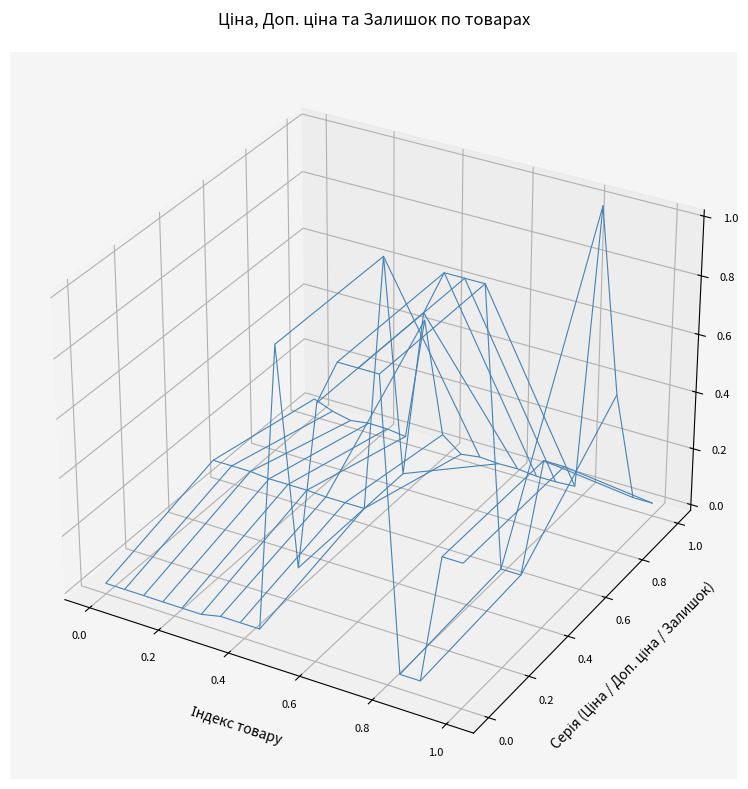

Reading right to left, transcribe all the data shown in this chart.

Ціна: 19=9384.0	18=9384.0	17=589.9	16=589.9	15=19964.2	14=19964.2	13=19964.2	12=16976.3	11=5673.8	10=19964.2	9=603.7	8=603.7	7=603.7	6=310.3	5=310.3	4=310.3	3=324.8	2=324.8	1=324.8
Доп. ціна: 19=9384.0	18=9384.0	17=1081.7	16=1081.7	15=19964.2	14=19964.2	13=19964.2	12=16976.3	11=5673.8	10=19964.2	9=2414.8	8=2414.8	7=2414.8	6=2482.4	5=2482.4	4=2482.4	3=2598.3	2=2598.3	1=2598.3
Залишок: 19=18.0	18=18.0	17=273.0	16=736.0	15=3.0	14=0.0	13=0.0	12=5.0	11=4.0	10=7.0	9=0.0	8=38.0	7=328.0	6=4.0	5=10.0	4=11.0	3=4.0	2=15.0	1=34.0